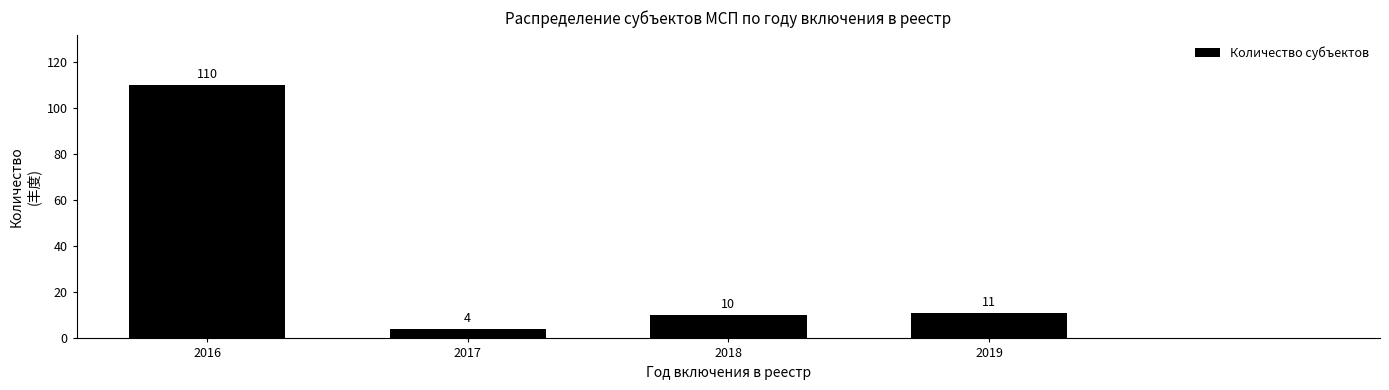

Reading left to right, transcribe all the data shown in this chart.

2016=110	2017=4	2018=10	2019=11